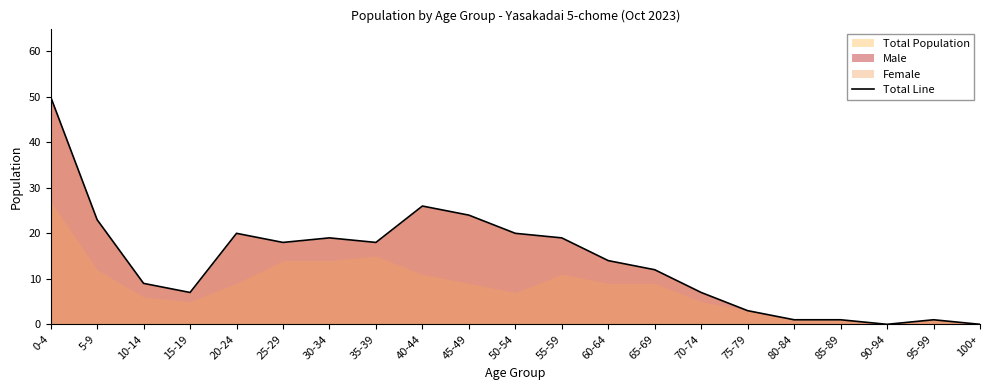

List the labels in order of value, smallest first.

90-94, 100+, 80-84, 85-89, 95-99, 75-79, 15-19, 70-74, 10-14, 65-69, 60-64, 25-29, 35-39, 30-34, 55-59, 20-24, 50-54, 5-9, 45-49, 40-44, 0-4